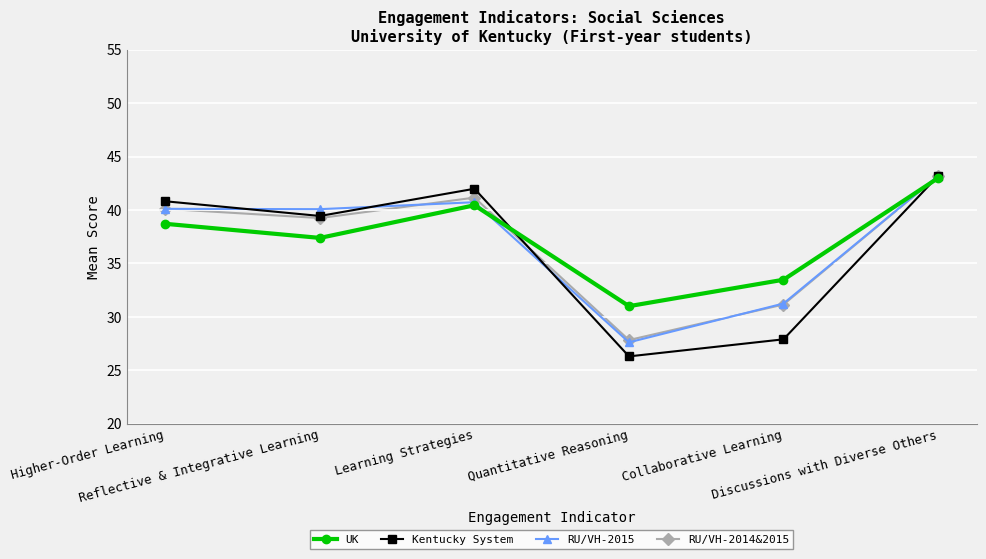

Reading left to right, transcribe all the data shown in this chart.

UK: Higher-Order Learning=38.7	Reflective & Integrative Learning=37.4	Learning Strategies=40.4	Quantitative Reasoning=31.0	Collaborative Learning=33.5	Discussions with Diverse Others=43.0
Kentucky System: Higher-Order Learning=40.8	Reflective & Integrative Learning=39.4	Learning Strategies=42.0	Quantitative Reasoning=26.3	Collaborative Learning=27.9	Discussions with Diverse Others=43.2
RU/VH-2015: Higher-Order Learning=40.1	Reflective & Integrative Learning=40.1	Learning Strategies=40.7	Quantitative Reasoning=27.6	Collaborative Learning=31.2	Discussions with Diverse Others=43.2
RU/VH-2014&2015: Higher-Order Learning=40.1	Reflective & Integrative Learning=39.2	Learning Strategies=41.2	Quantitative Reasoning=27.8	Collaborative Learning=31.2	Discussions with Diverse Others=43.2